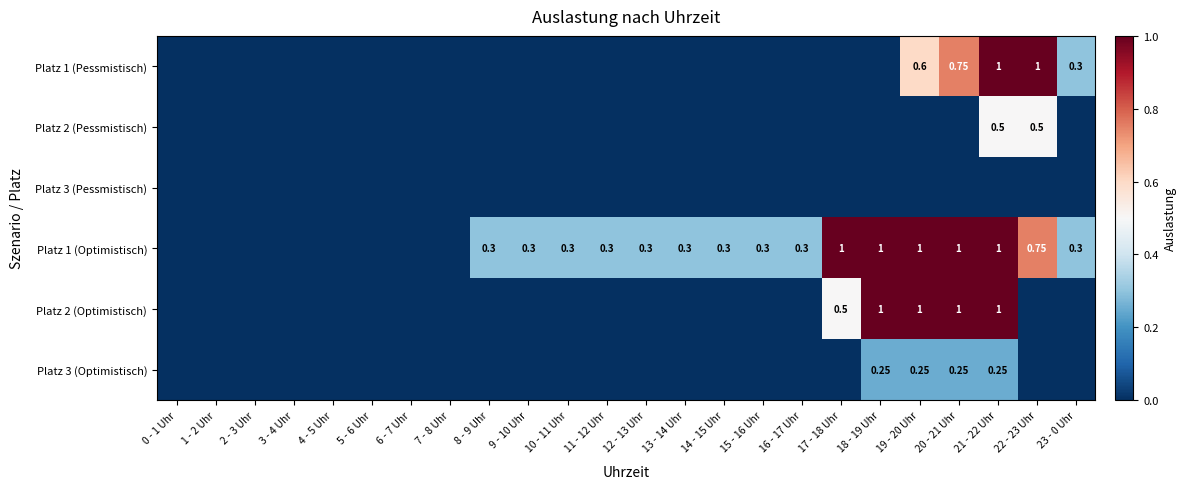

Where is Platz 1 (Optimistisch) nearest to the value 0?

0 - 1 Uhr